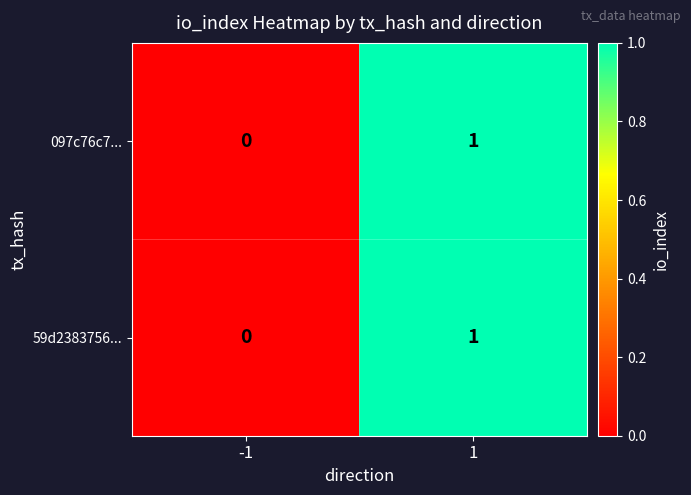

Is it true that 097c76c7... equals -1 at -1?

False